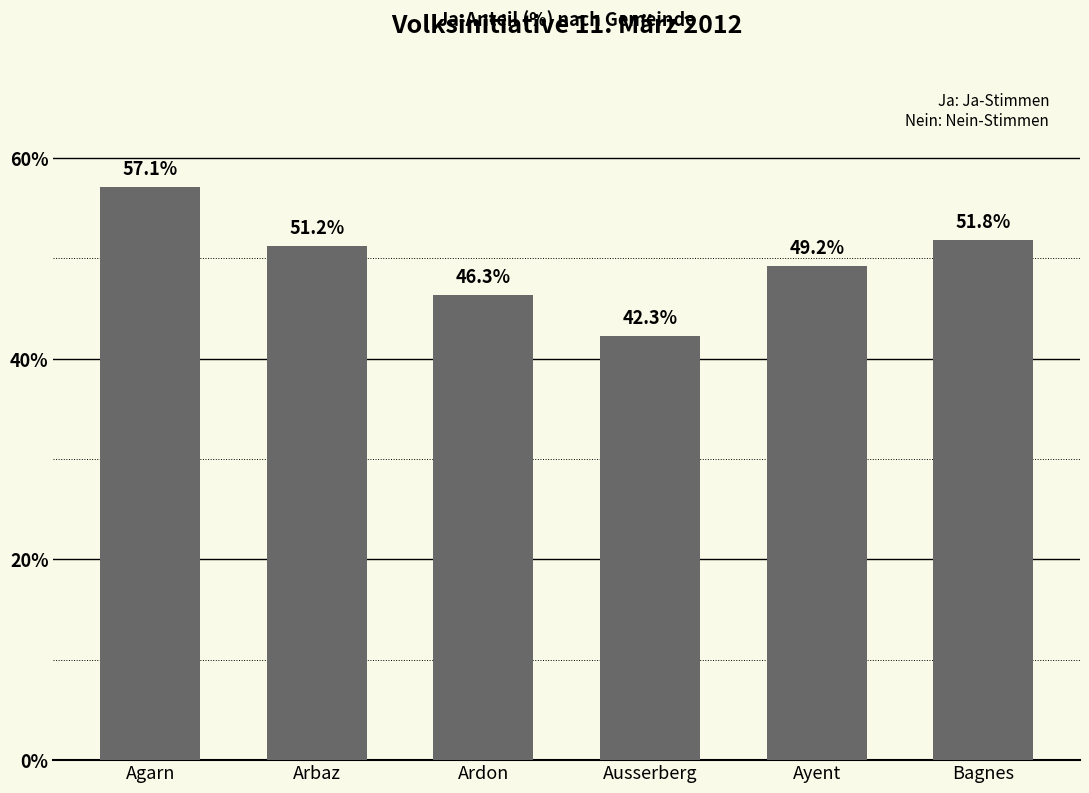

Approximately how many times larger is the value at Ausserberg compared to Ayent?

0.9